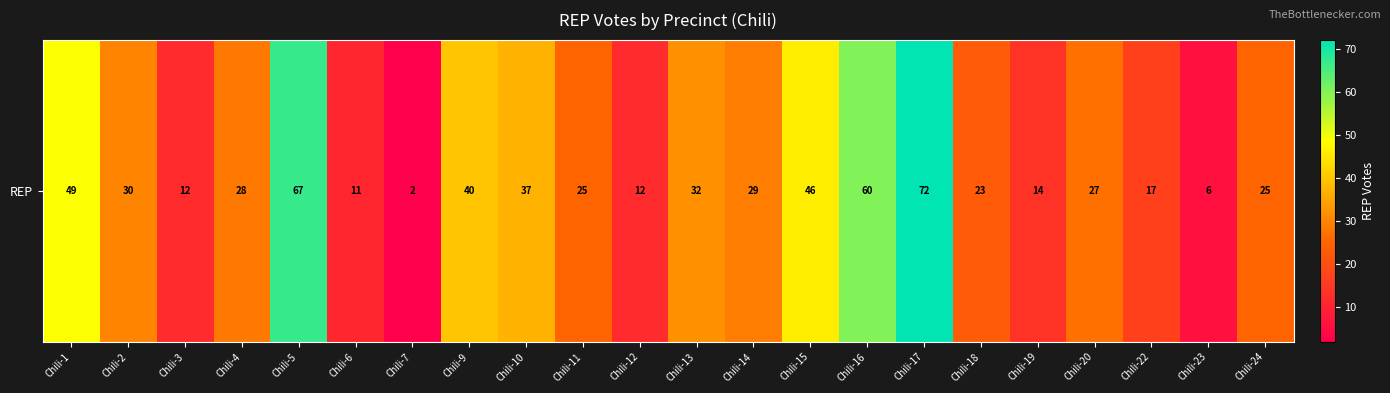

Between Chili-9 and Chili-14, which is larger?

Chili-9